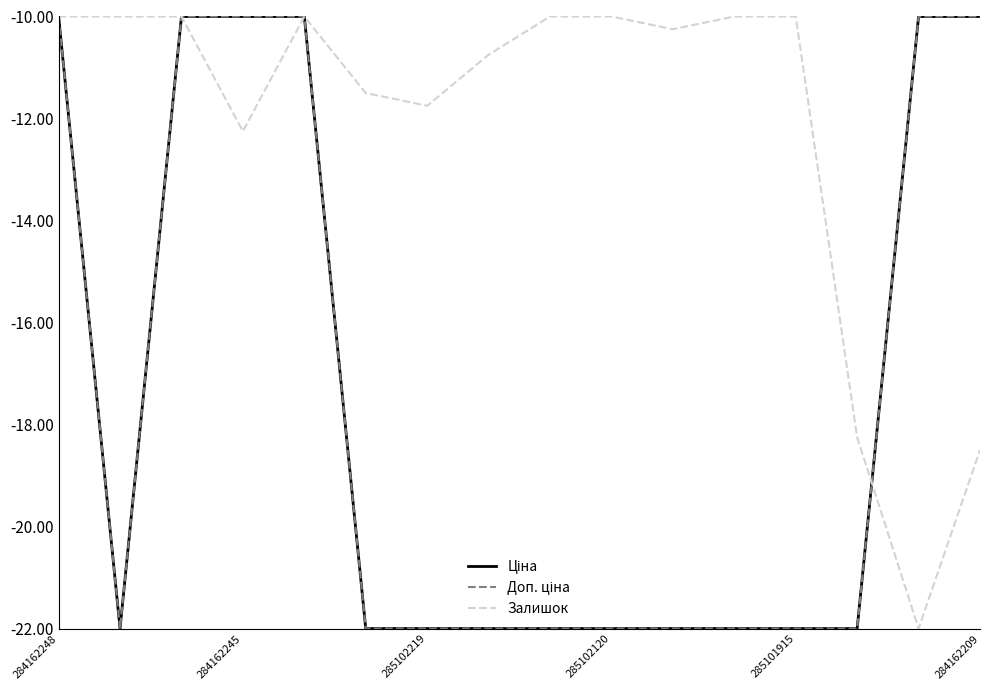

Does the chart have visible grid lines?

No